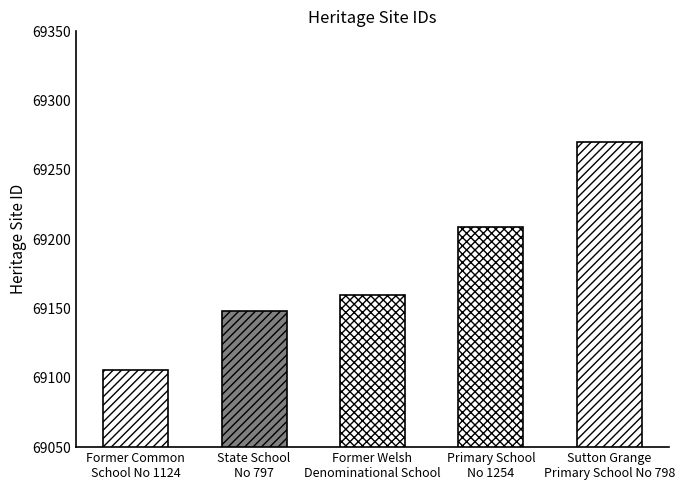

What is the difference between the maximum and second lowest values?

122